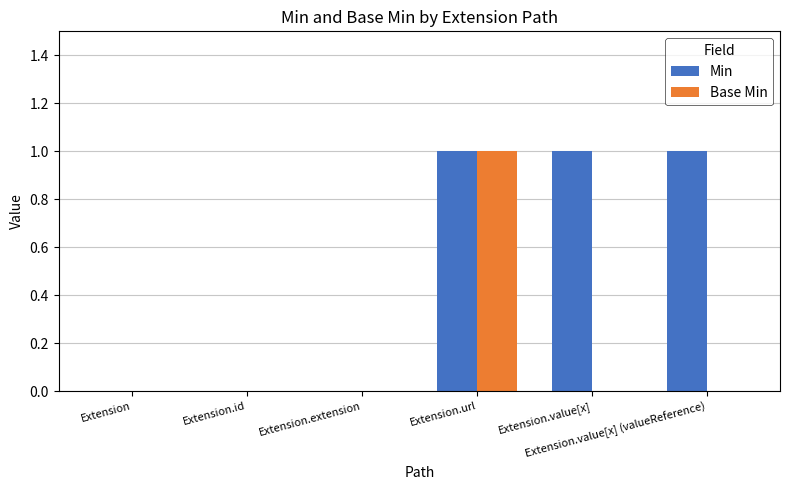

Which series has the largest total across all categories?

Min